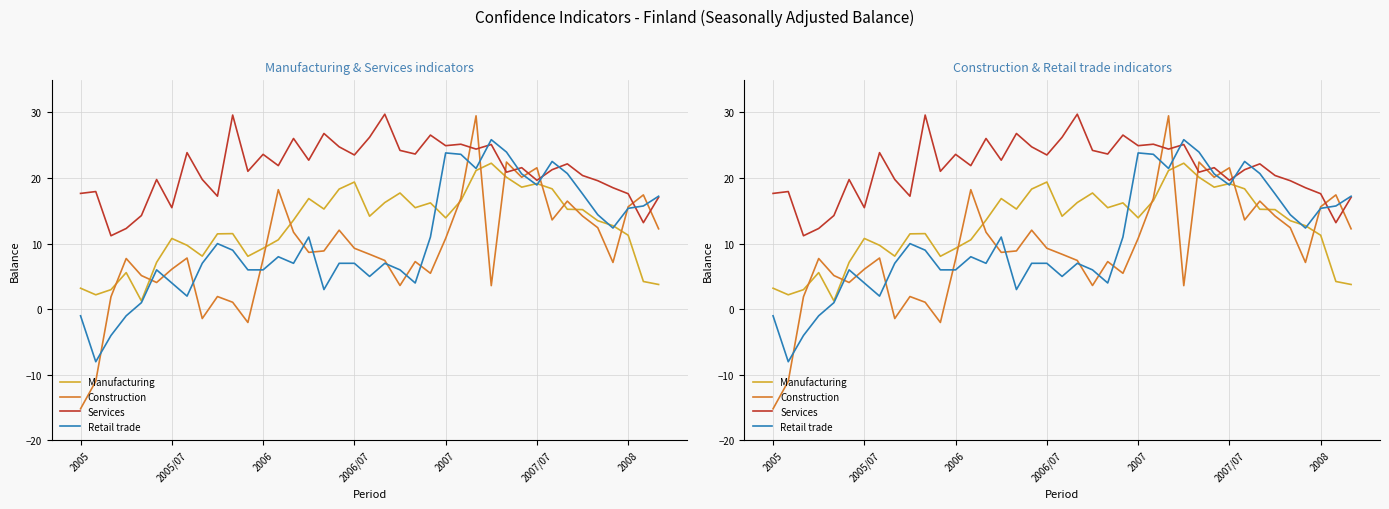

How many values in Construction are above zero?

35